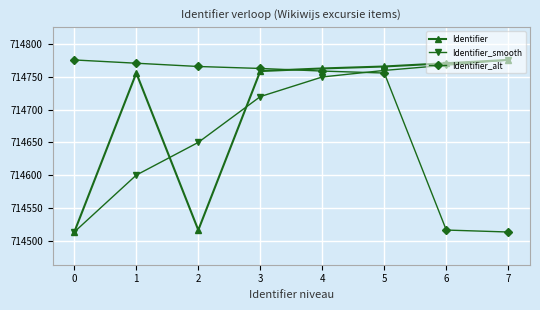

What is the value of the Identifier_alt point at the 3rd from the left?

714766